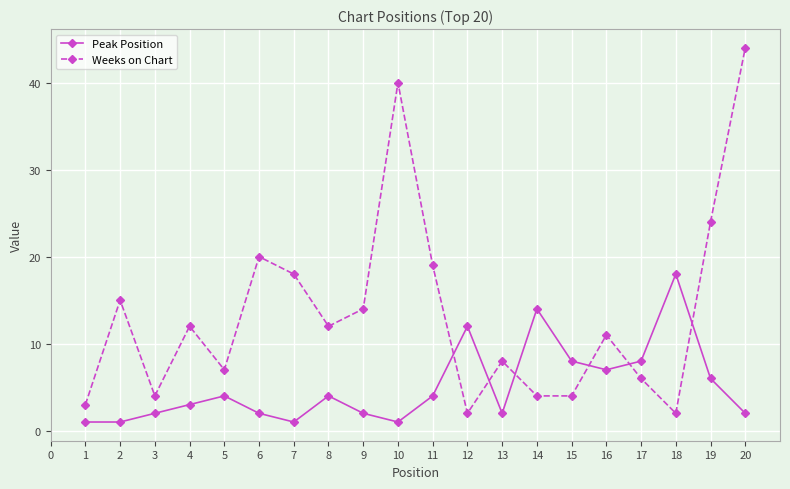

Rank the series by their maximum value, from highest to lowest.

Weeks on Chart, Peak Position